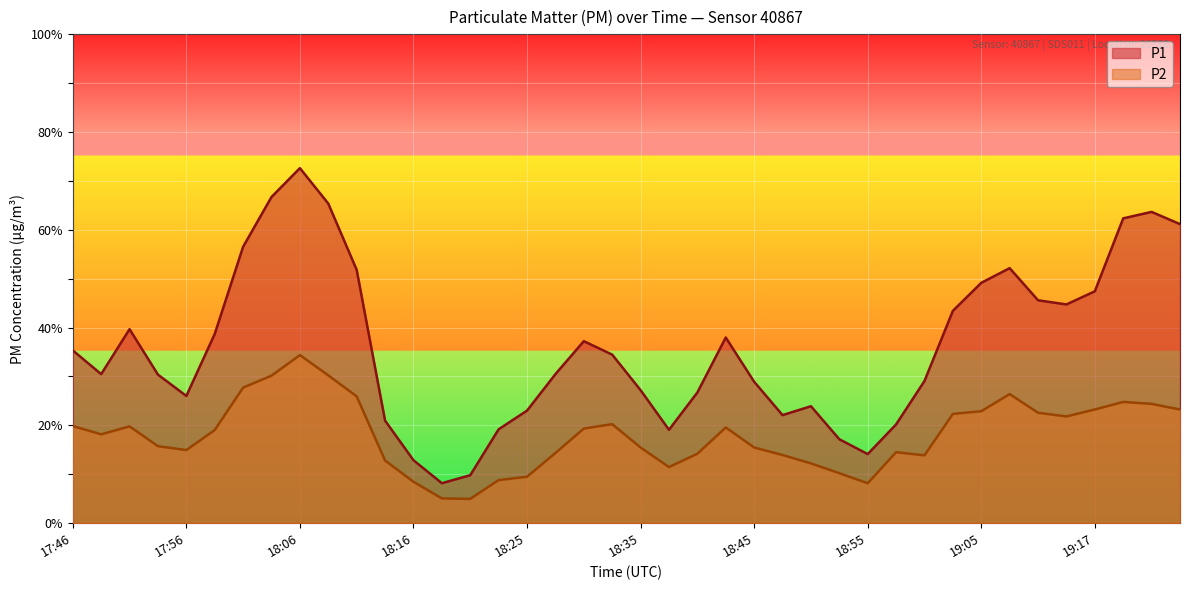

Rank the series by their maximum value, from highest to lowest.

P1, P2